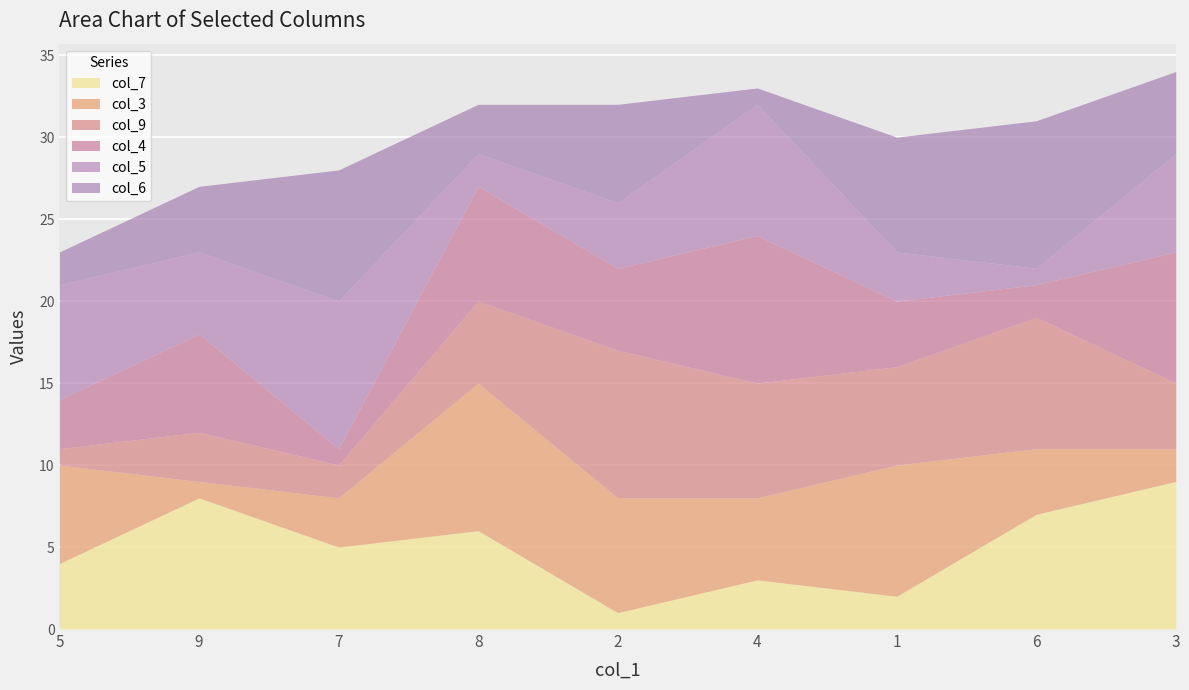

Is it true that col_6 equals 5 at 3?

True